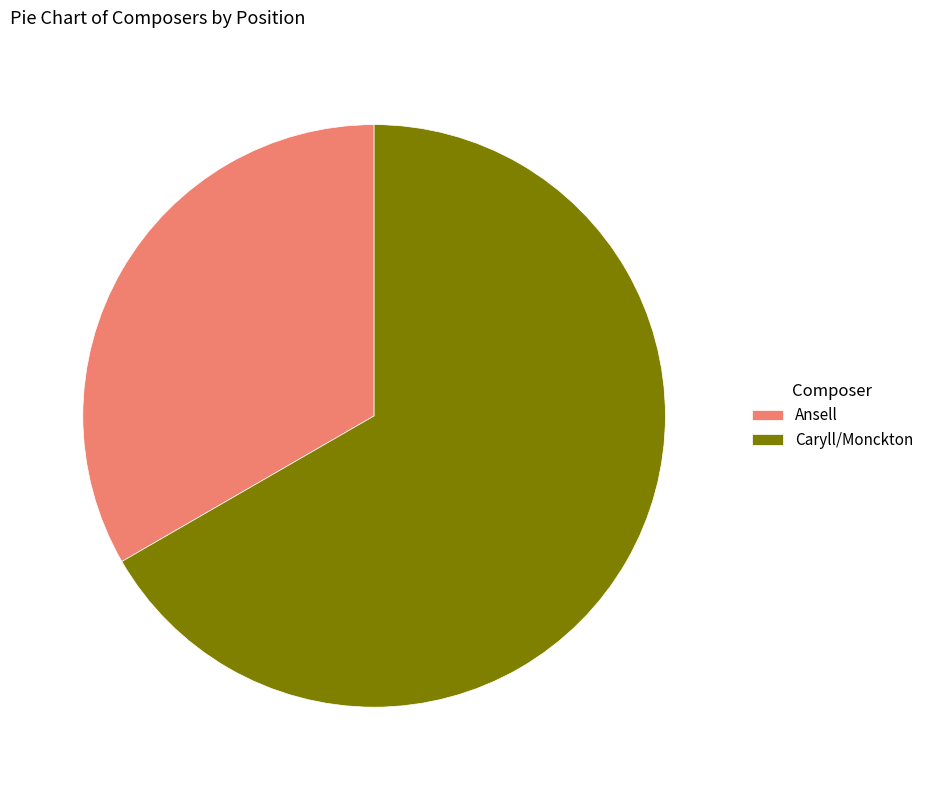

Between Caryll/Monckton and Ansell, which is larger?

Caryll/Monckton